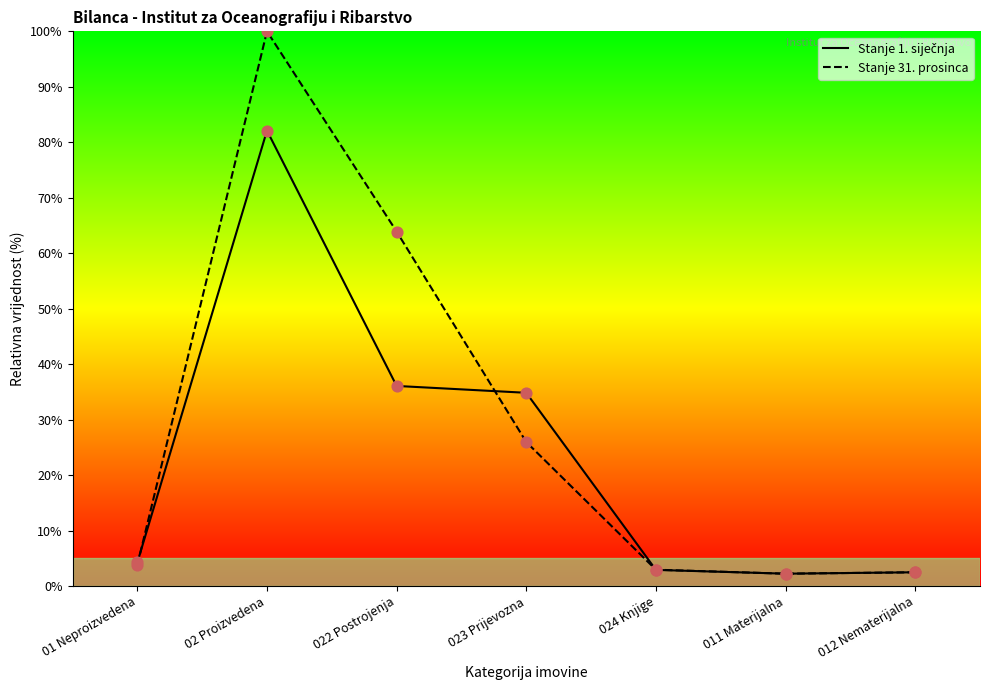

Which series has the largest total across all categories?

Stanje 31. prosinca